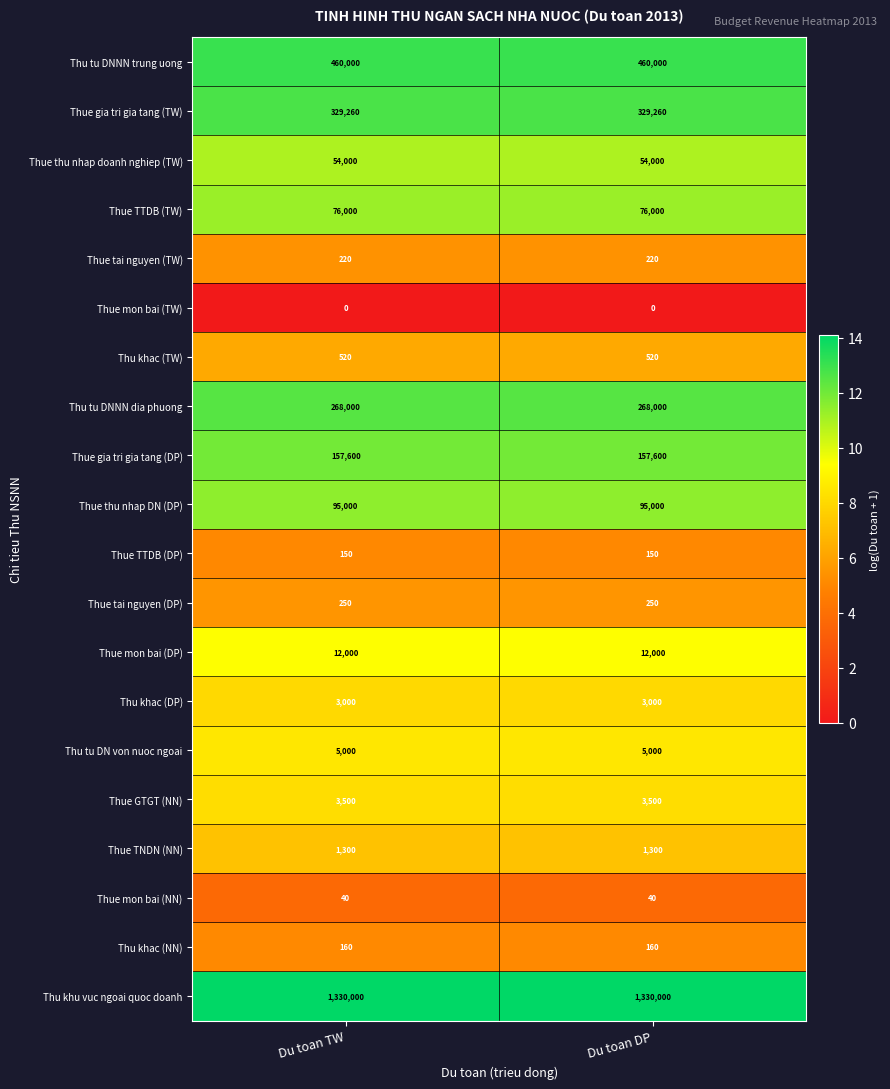

What is the greatest value displayed?

1330000